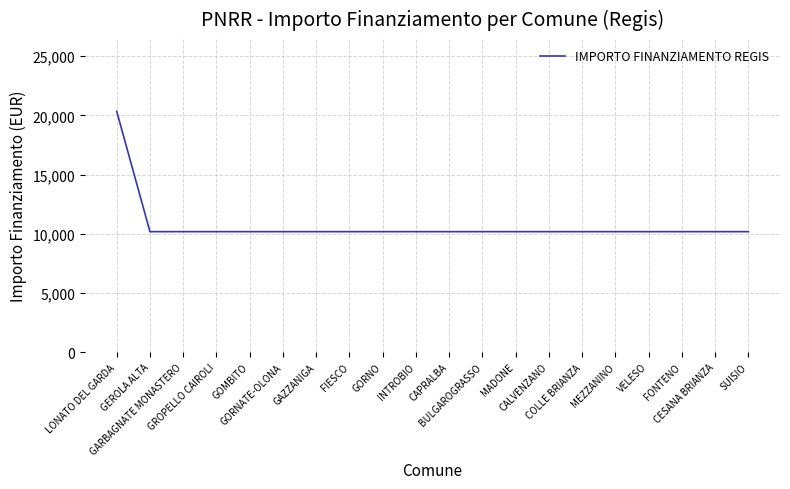

How many lines are shown in the chart?

1